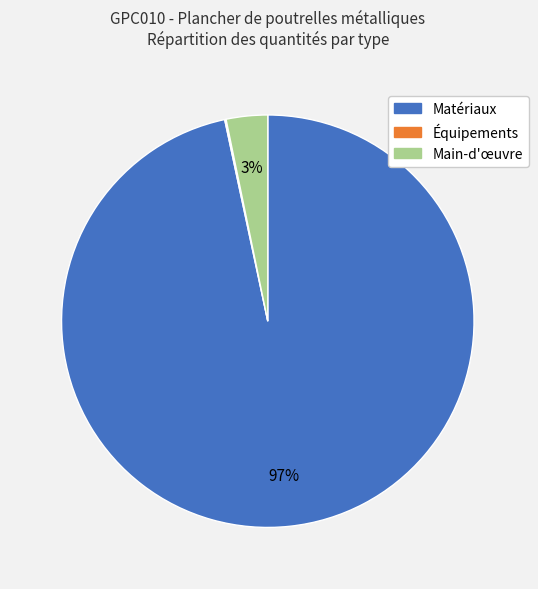

To the nearest percent, what is the difference between the largest and smallest slice percentages?

97%